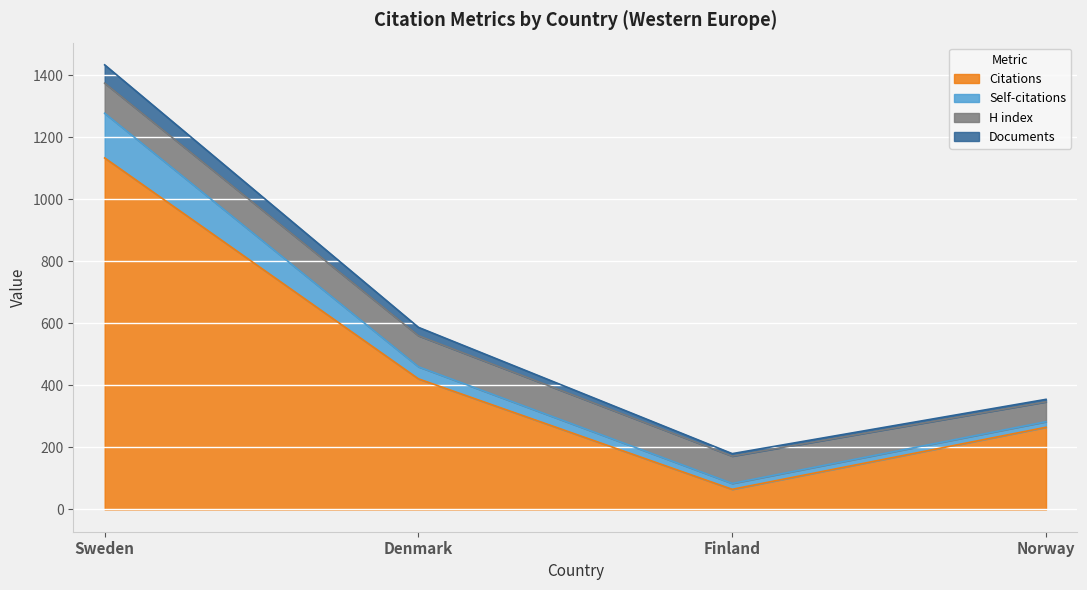

Count the number of categories in the chart.

4